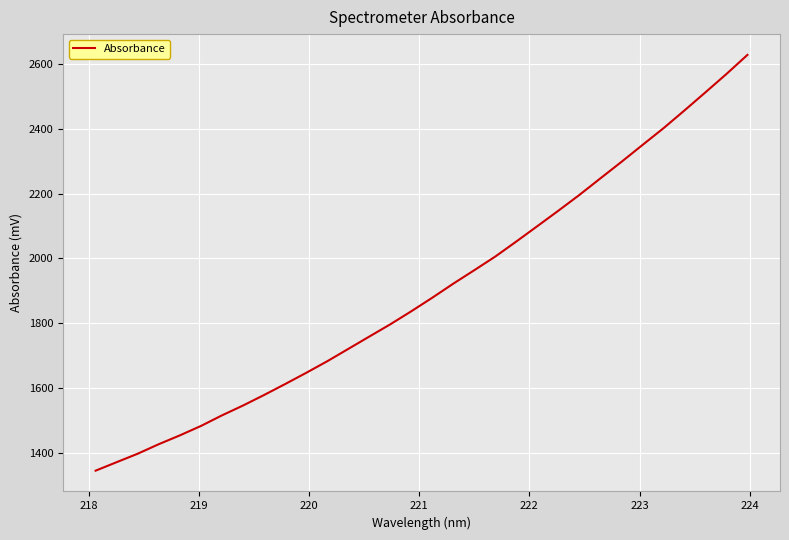

What is the greatest value displayed?

2627.2